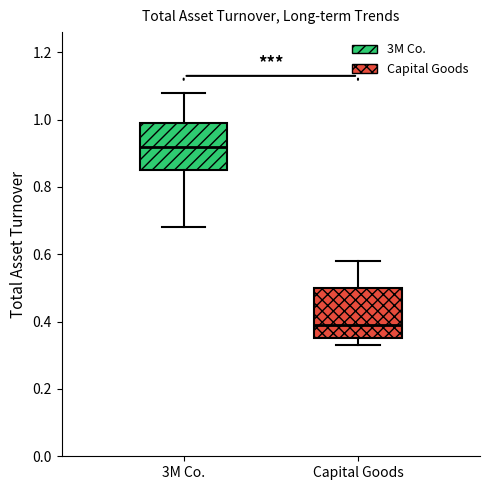

Reading left to right, transcribe this box plot: for each box, give where its median line is, the range the box spans, and where its two whiskers end, as read against the y-axis. The values are not printed on the chart, so give them approximately, as read against the axis.

3M Co.: median 0.92, box 0.86 to 1.00, whiskers 0.68 to 1.08
Capital Goods: median 0.40, box 0.36 to 0.50, whiskers 0.34 to 0.58